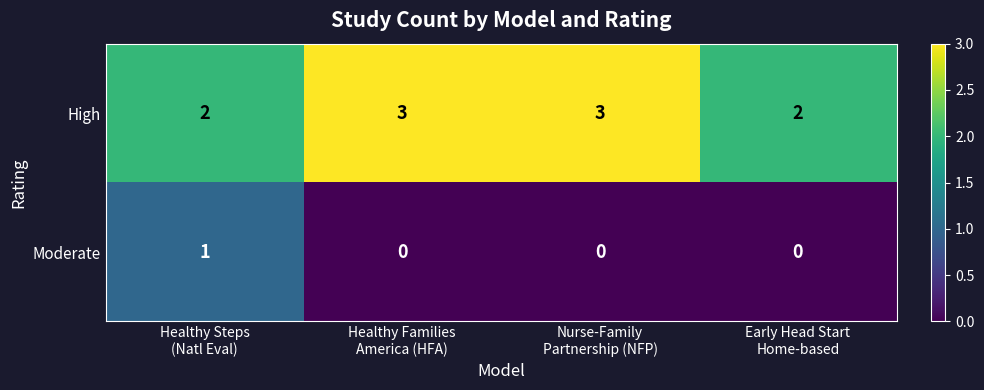

Count the number of data series in this chart.

2